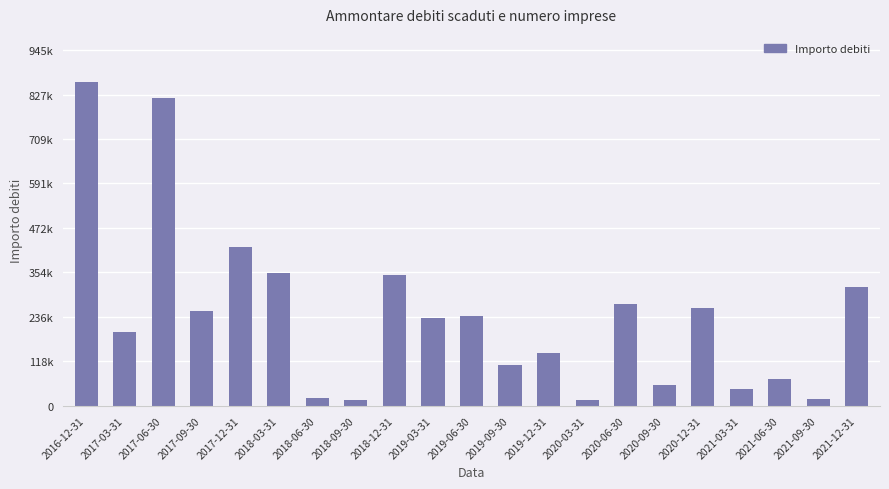

Rank the categories by value from highest to lowest.

2016-12-31, 2017-06-30, 2017-12-31, 2018-03-31, 2018-12-31, 2021-12-31, 2020-06-30, 2020-12-31, 2017-09-30, 2019-06-30, 2019-03-31, 2017-03-31, 2019-12-31, 2019-09-30, 2021-06-30, 2020-09-30, 2021-03-31, 2018-06-30, 2021-09-30, 2018-09-30, 2020-03-31